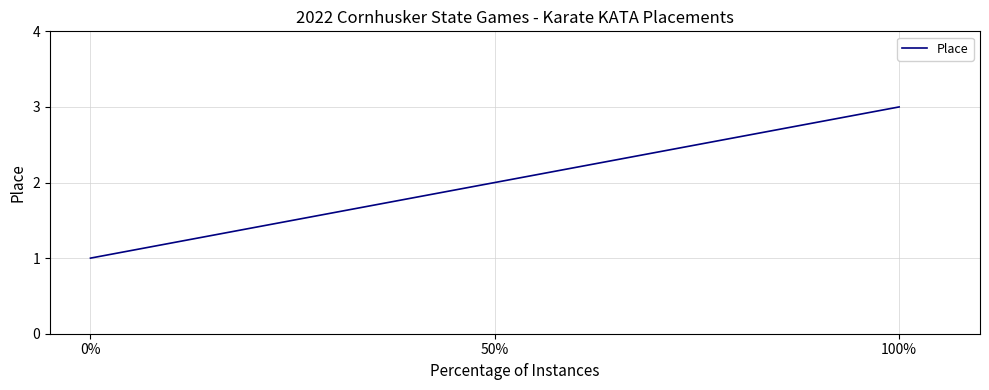

What position from the left is 0%?

1